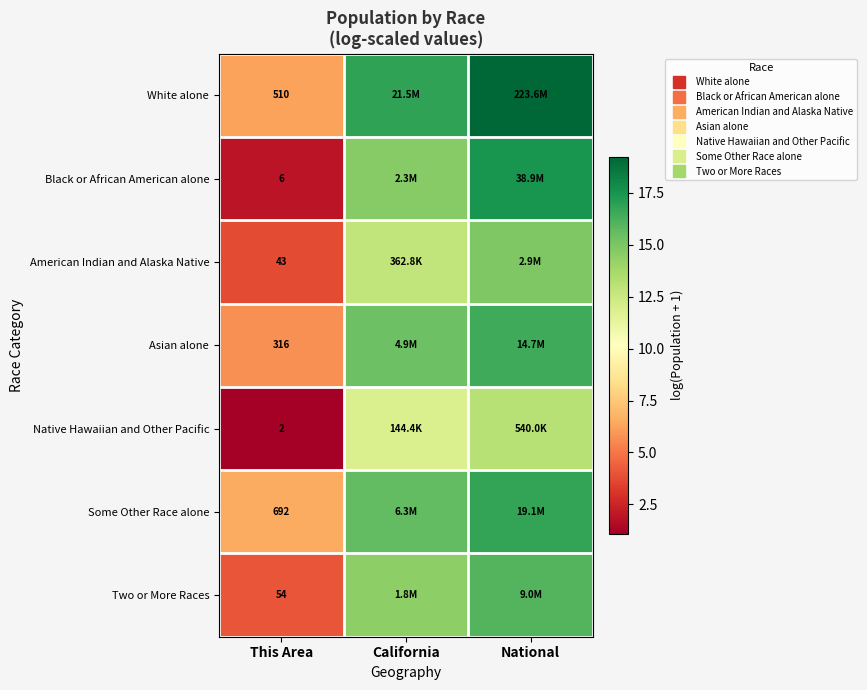

At which category is the sum across all series the highest?

National